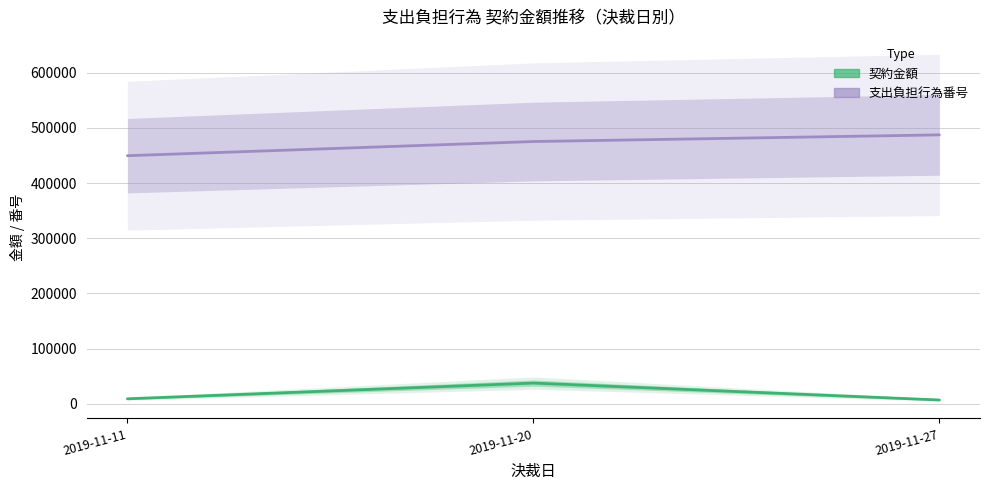

Between 2019-11-20 and 2019-11-27, which series saw the biggest shift?

契約金額